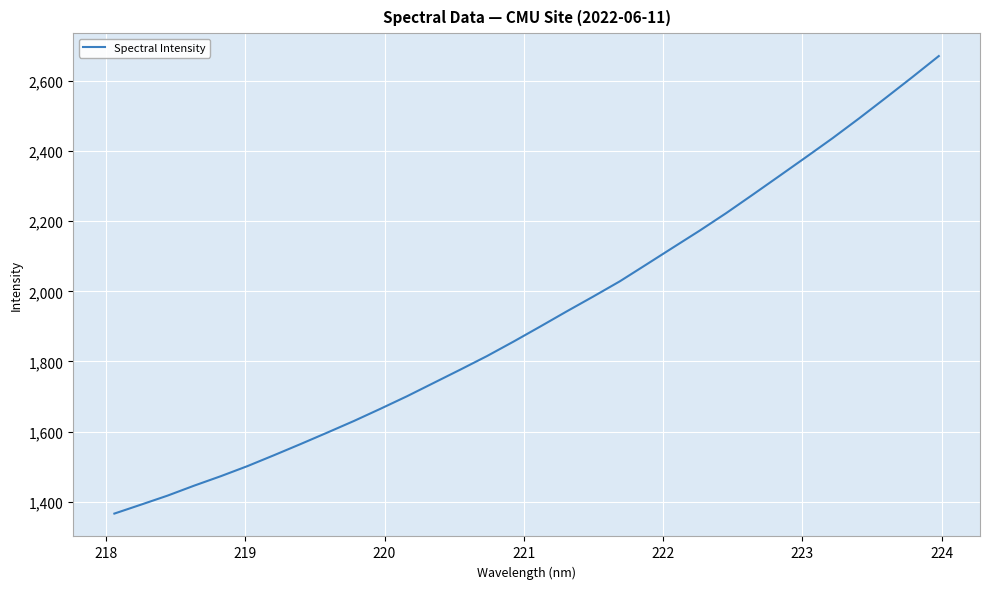

What is the maximum value shown in the chart?

2671.0